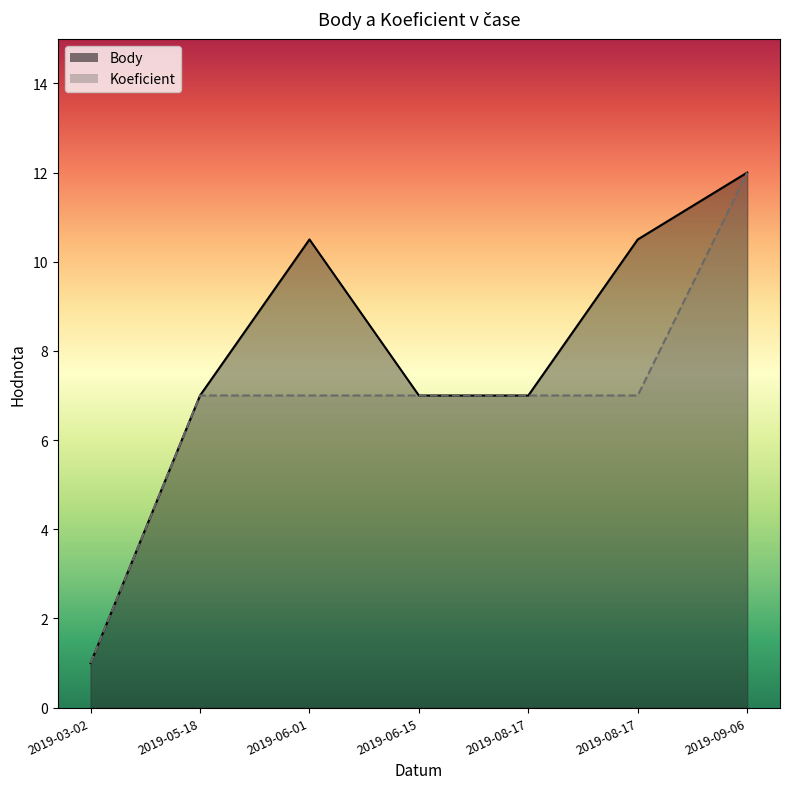

True or false: Koeficient and Body intersect in this chart.

False